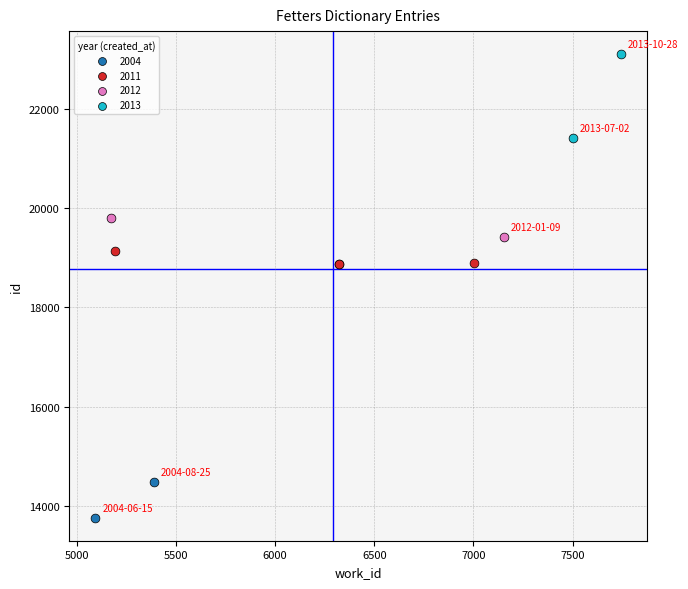

Which series reaches the maximum Y coordinate?

2013